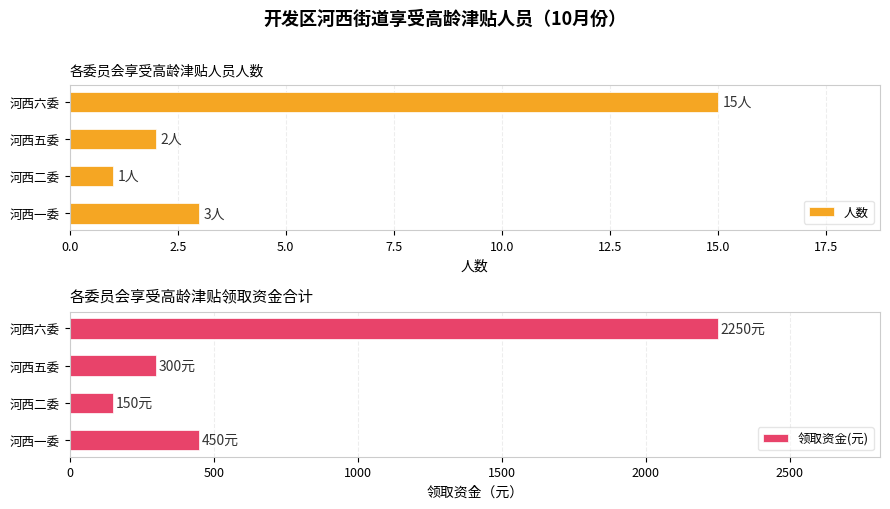

Which series has the largest total across all categories?

领取资金(元)